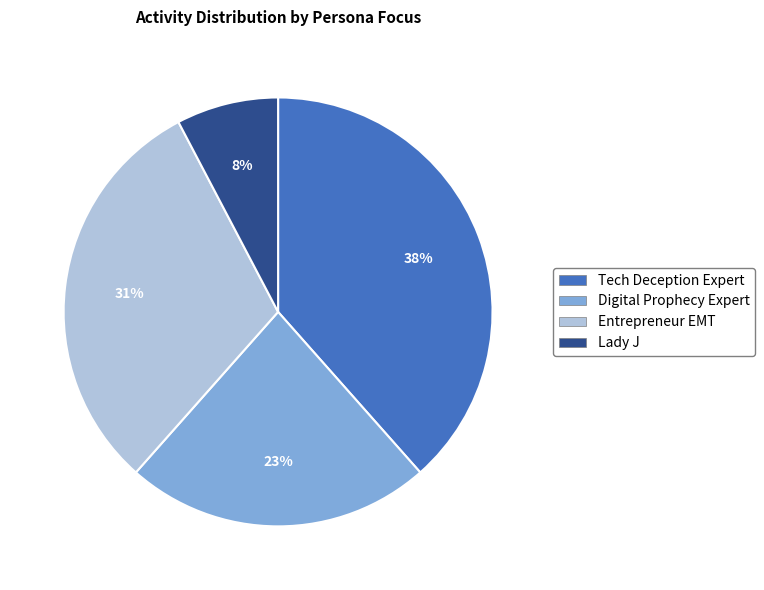

Which slice is the smallest?

Lady J